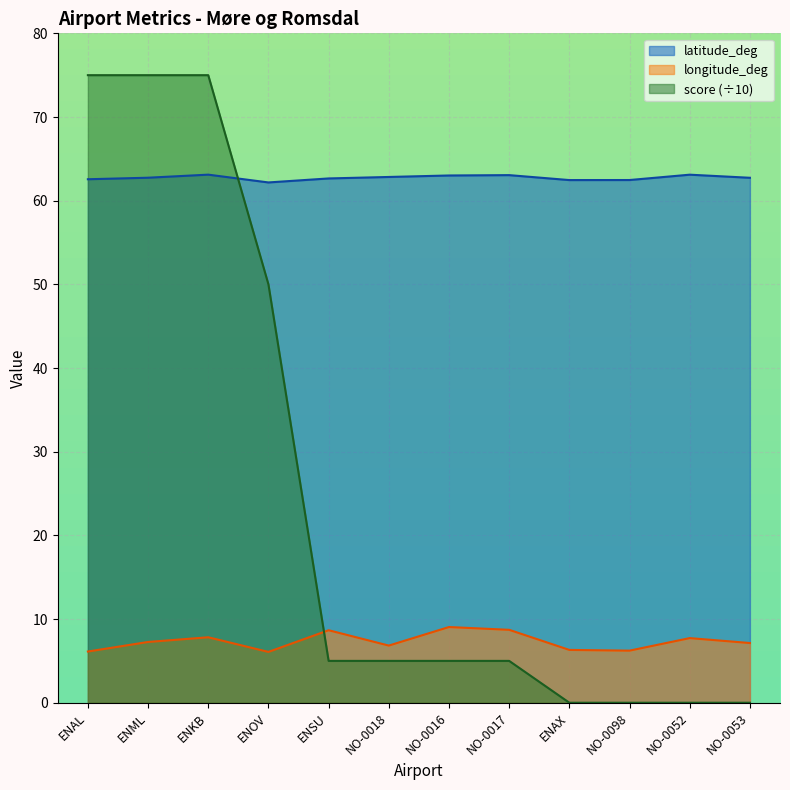

What is the total value across all series at ENAL?

143.7